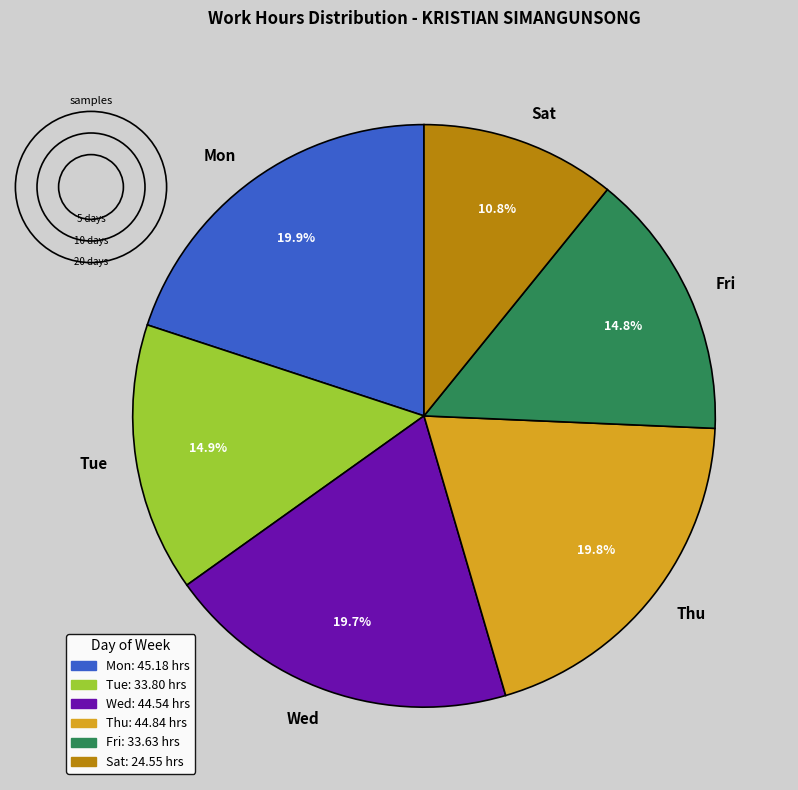

How many segments does this pie chart have?

6